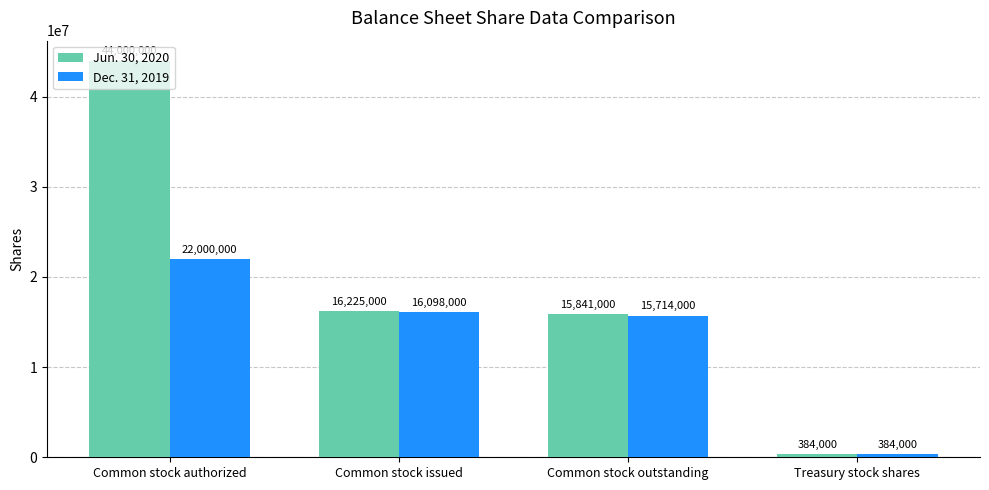

Where is Jun. 30, 2020 nearest to the value 22192000?

Common stock issued